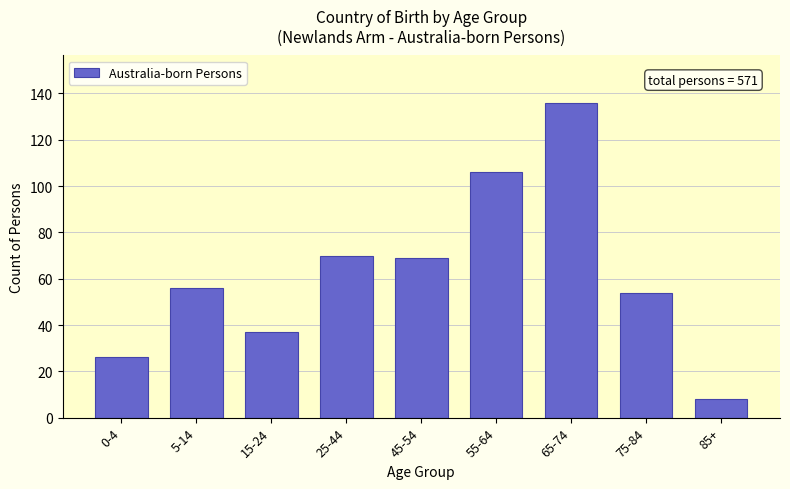

Reading right to left, what are all the values shown in this chart?

8	54	136	106	69	70	37	56	26